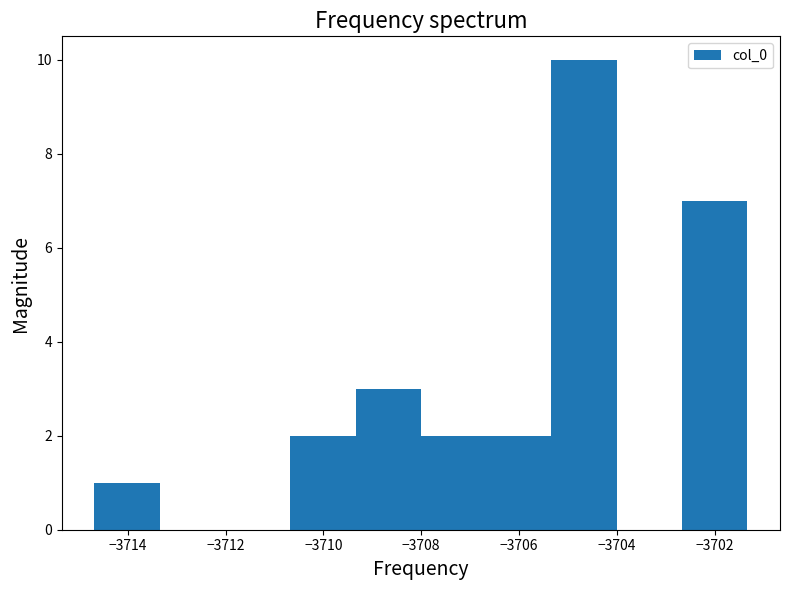

Reading left to right, transcribe this chart: for each bar, give the range it covers on the x-axis and its height. Neither the bar edges nor the heights are printed on the chart, so give them approximately, as read against the axes.

-3714.6 to -3713.4: 1
-3713.4 to -3712.0: 0
-3712.0 to -3710.6: 0
-3710.6 to -3709.4: 2
-3709.4 to -3708.0: 3
-3708.0 to -3706.6: 2
-3706.6 to -3705.4: 2
-3705.4 to -3704.0: 10
-3704.0 to -3702.6: 0
-3702.6 to -3701.4: 7